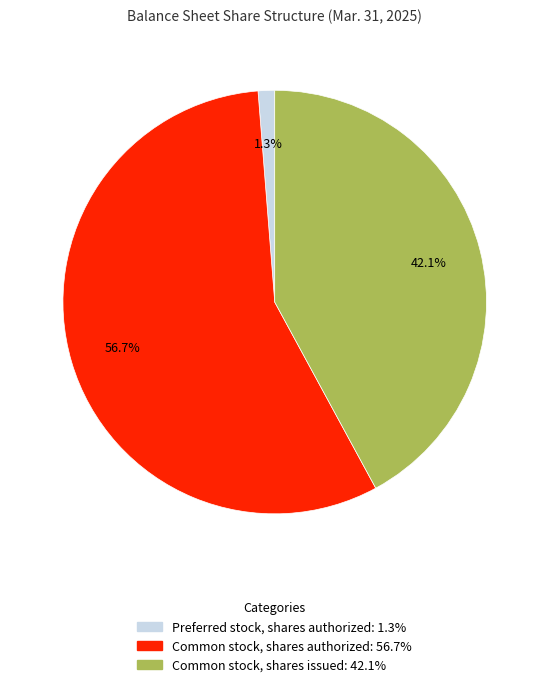

To the nearest percent, what portion does Common stock, shares authorized represent?

57%